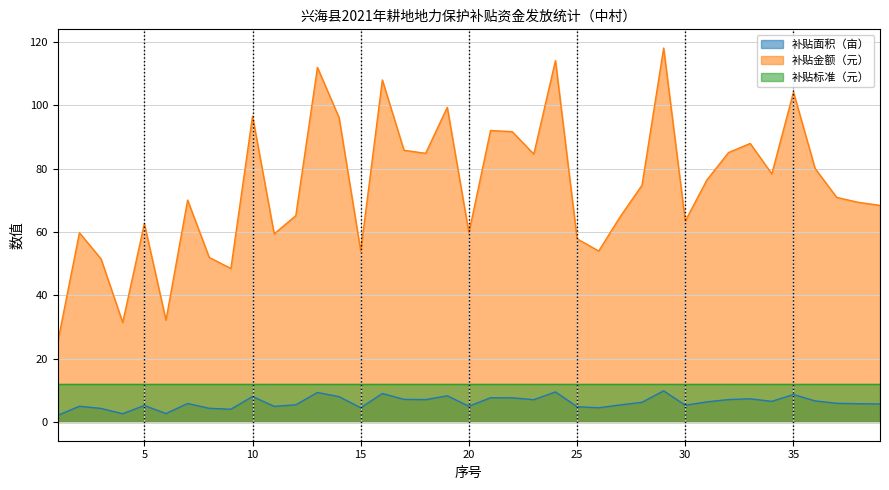

In 补贴金额（元）, how many points are lower than both neighbors (excluding endpoints)?

11